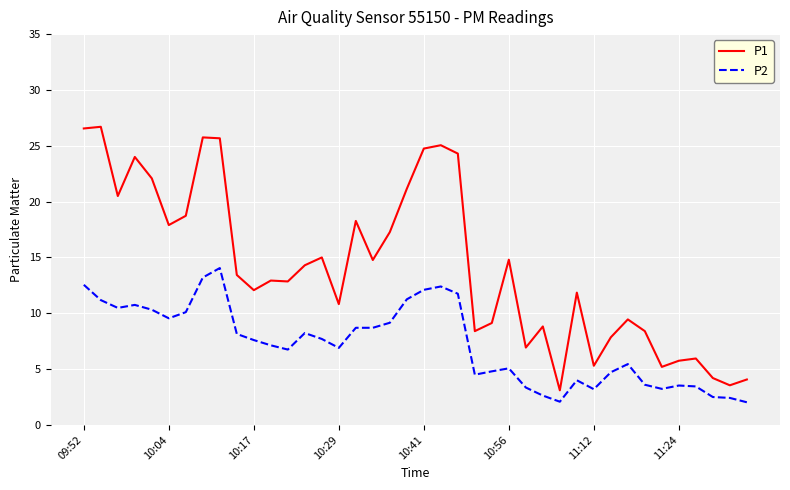

Which series has the largest total across all categories?

P1